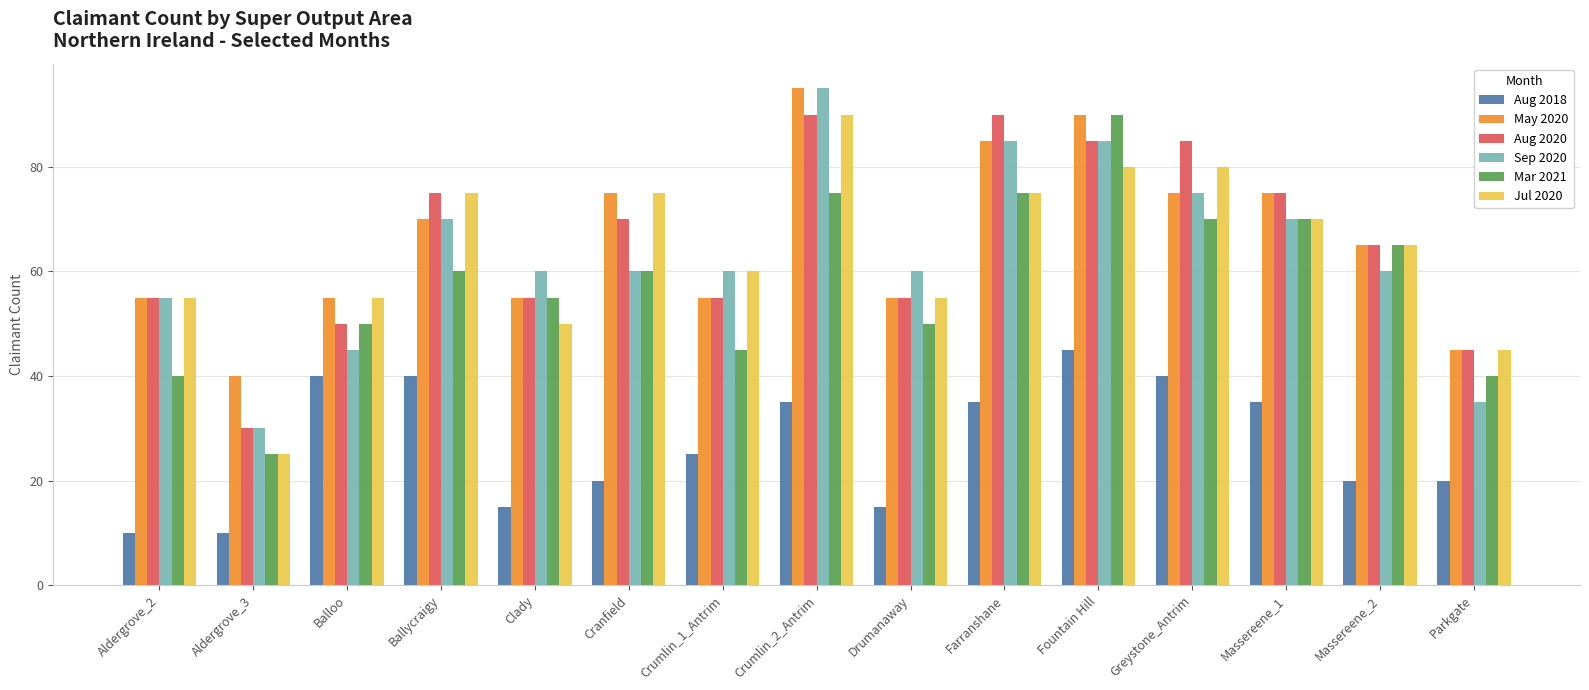

What is the sum of all Aug 2018 values?

405